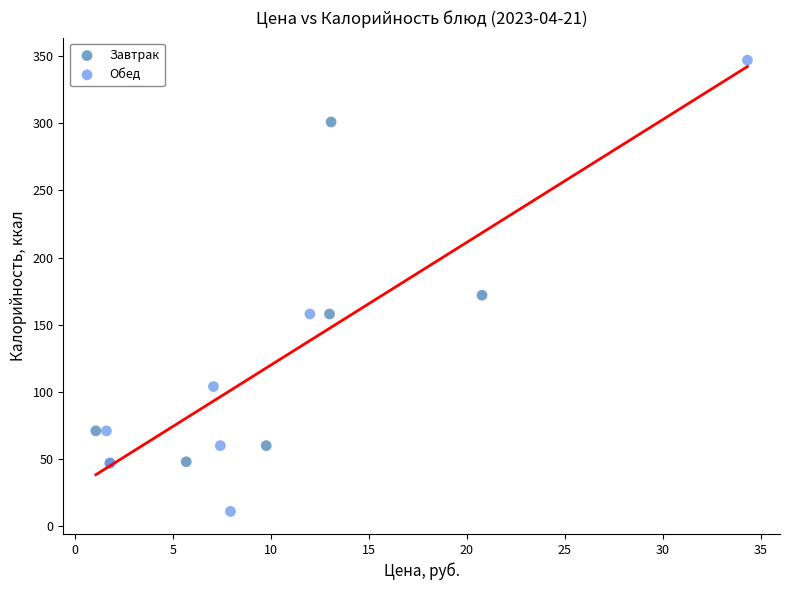

Which series contains the highest Y value?

Обед